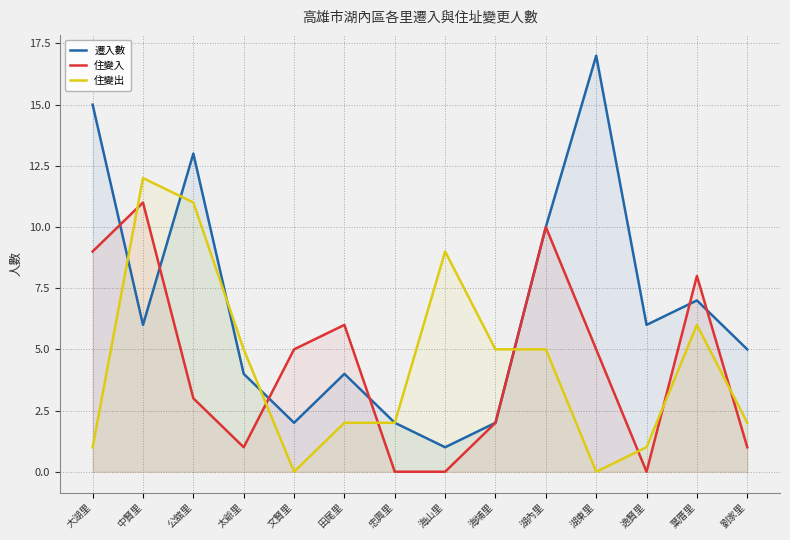

At 公舘里, list the series in order from smallest to largest.

住變入, 住變出, 遷入數